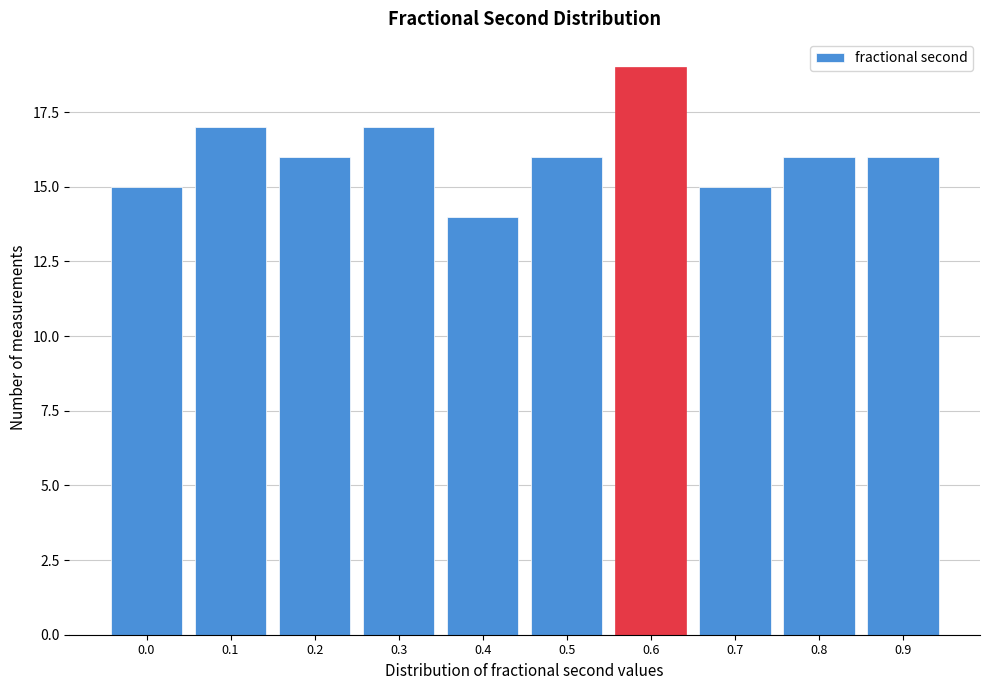

Reading right to left, extract all data points from this chart.

16	16	15	19	16	14	17	16	17	15